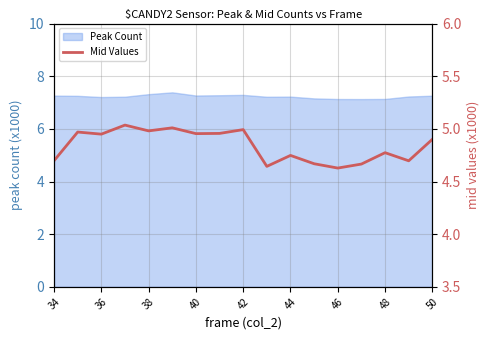

Does the chart display data point markers on the line(s)?

No